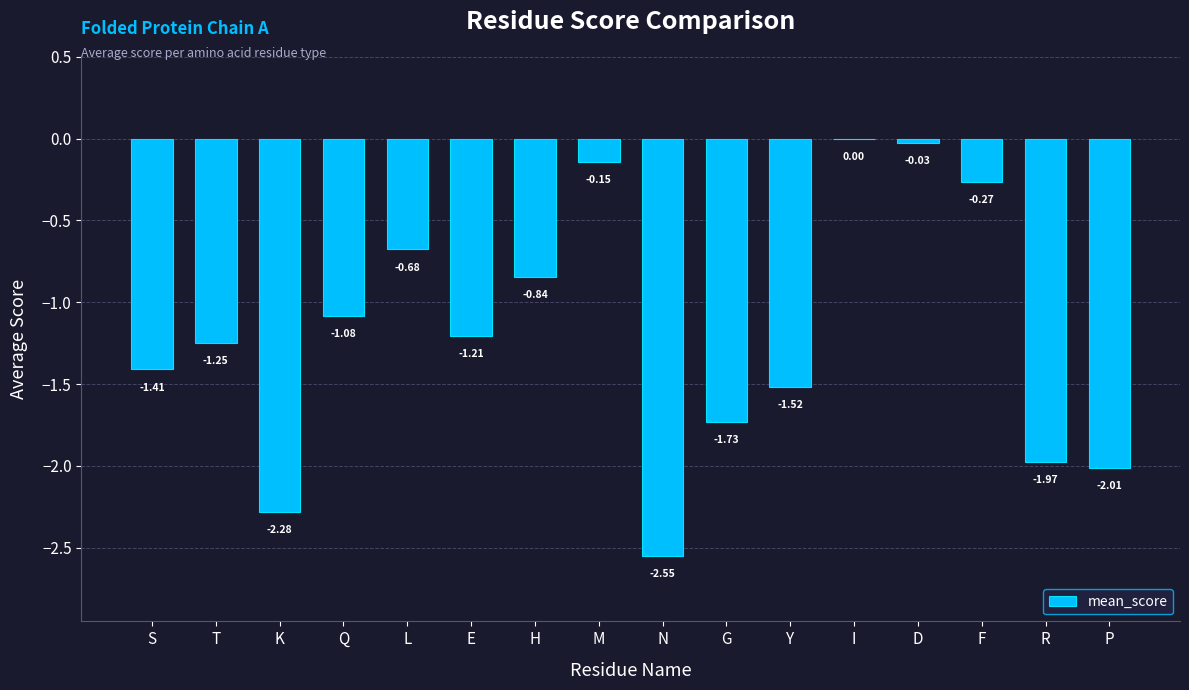

What is the sum of all values?

-19.0